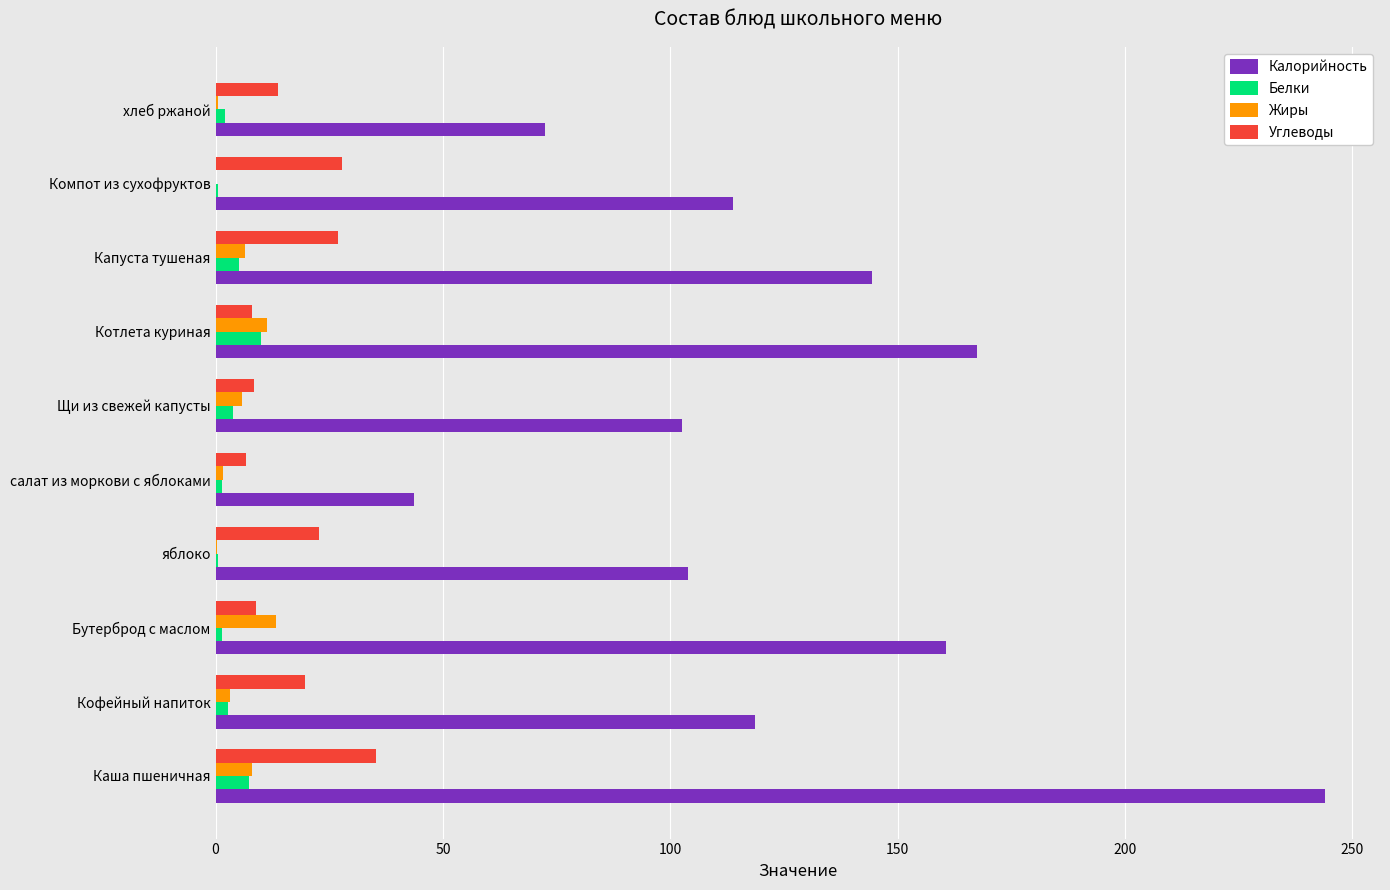

Which series has the largest total across all categories?

Калорийность